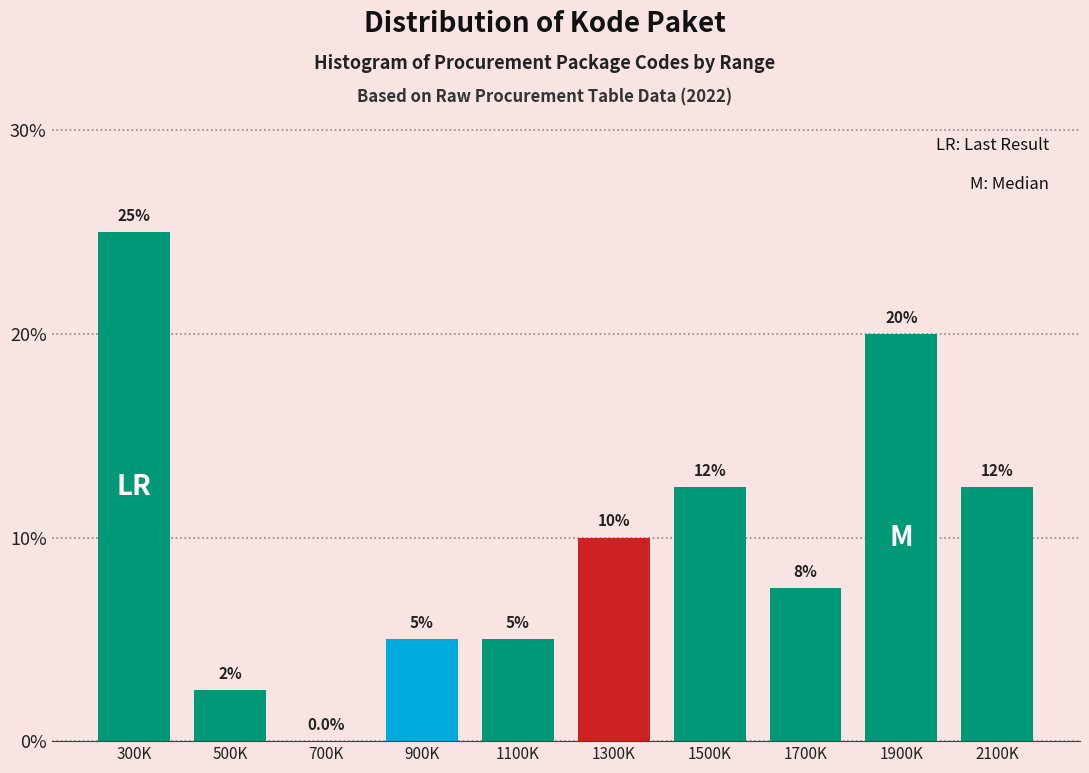

Reading left to right, transcribe all the data shown in this chart.

300K=25.0	500K=2.5	700K=0.0	900K=5.0	1100K=5.0	1300K=10.0	1500K=12.5	1700K=7.5	1900K=20.0	2100K=12.5